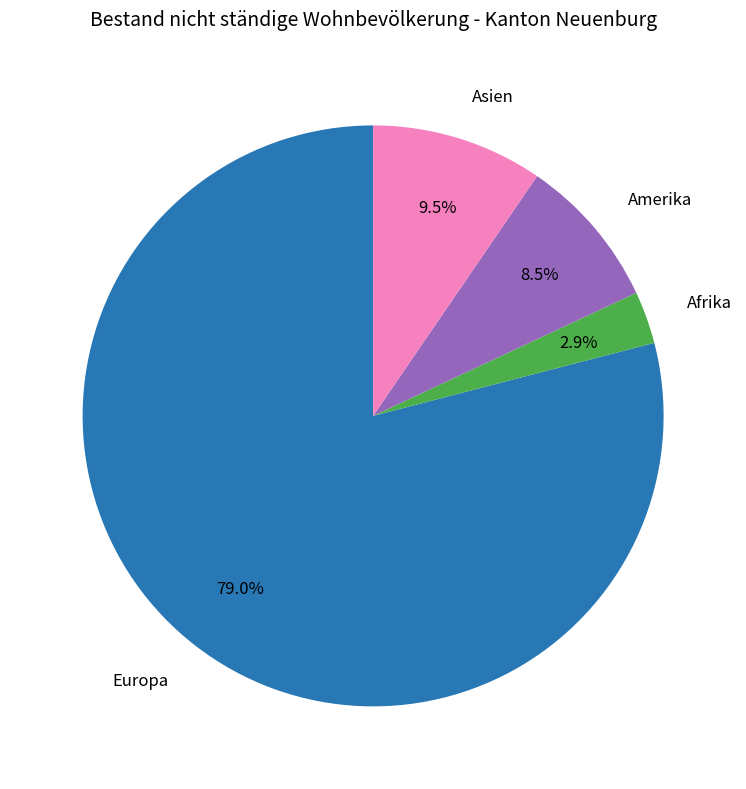

Is there a majority slice in this chart?

Yes